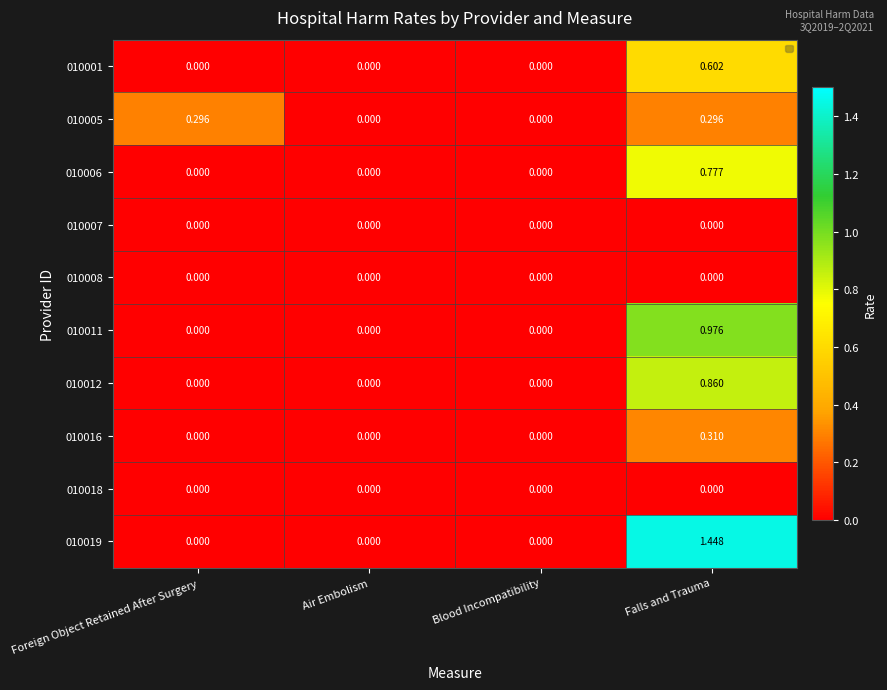

At which category is the sum across all series the highest?

Falls and Trauma